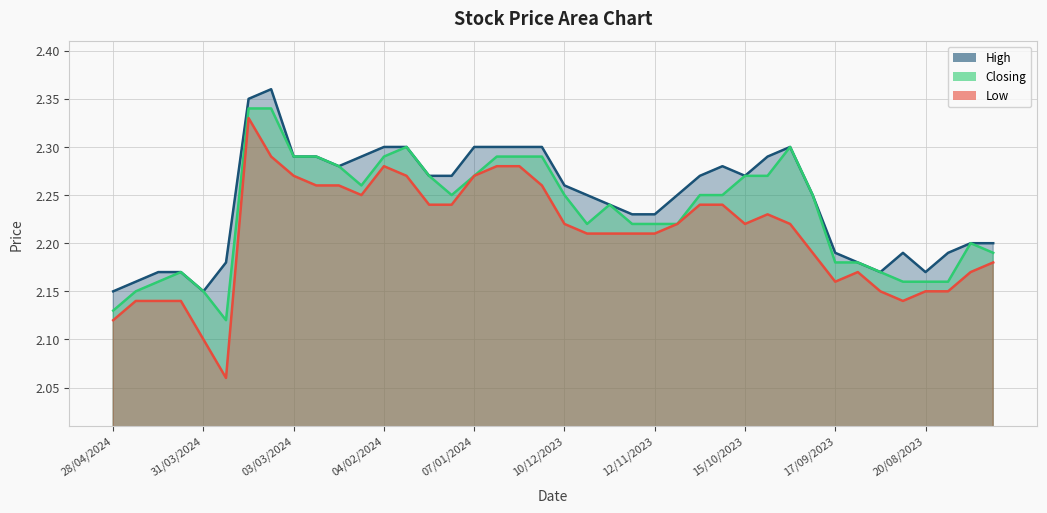

What are all the series names shown in the legend?

High, Closing, Low